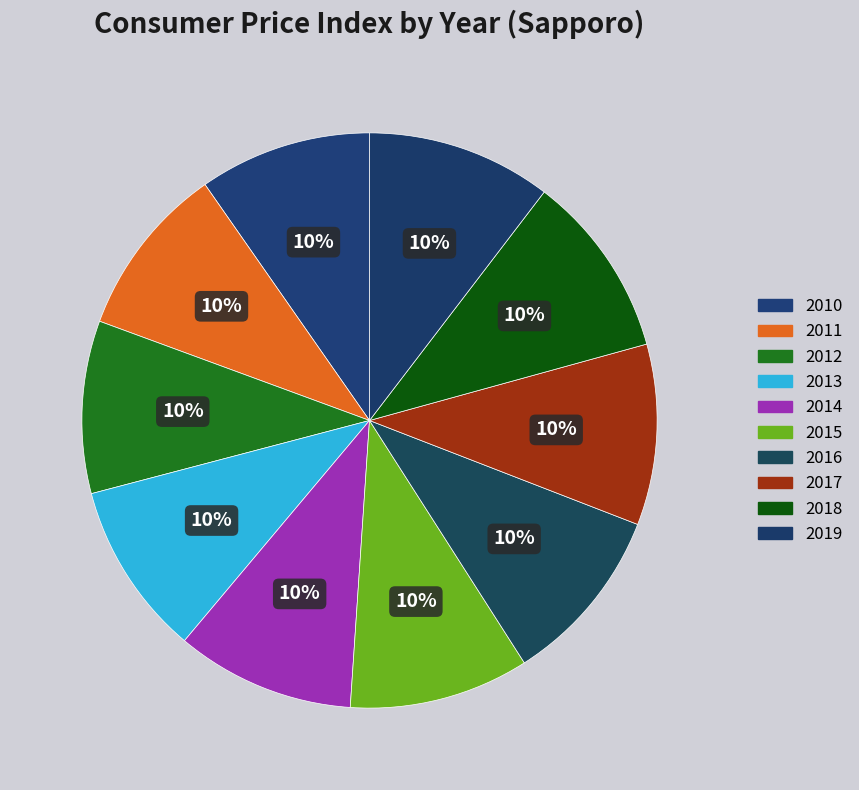

The 2010 slice represents 10% of the pie. True or false?

True